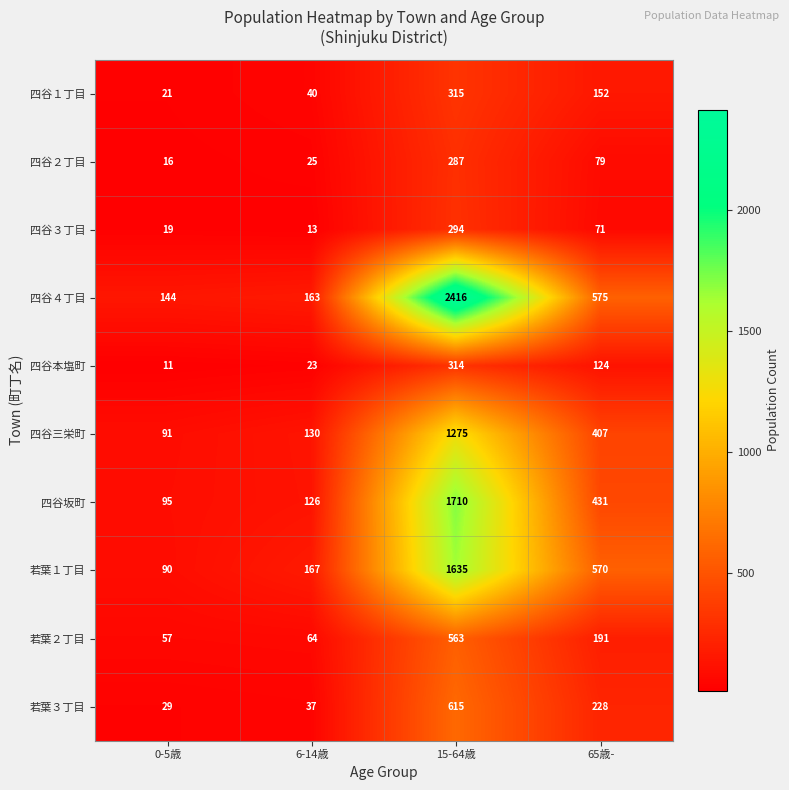

The value of 四谷１丁目 at 65歳- is 152. True or false?

True